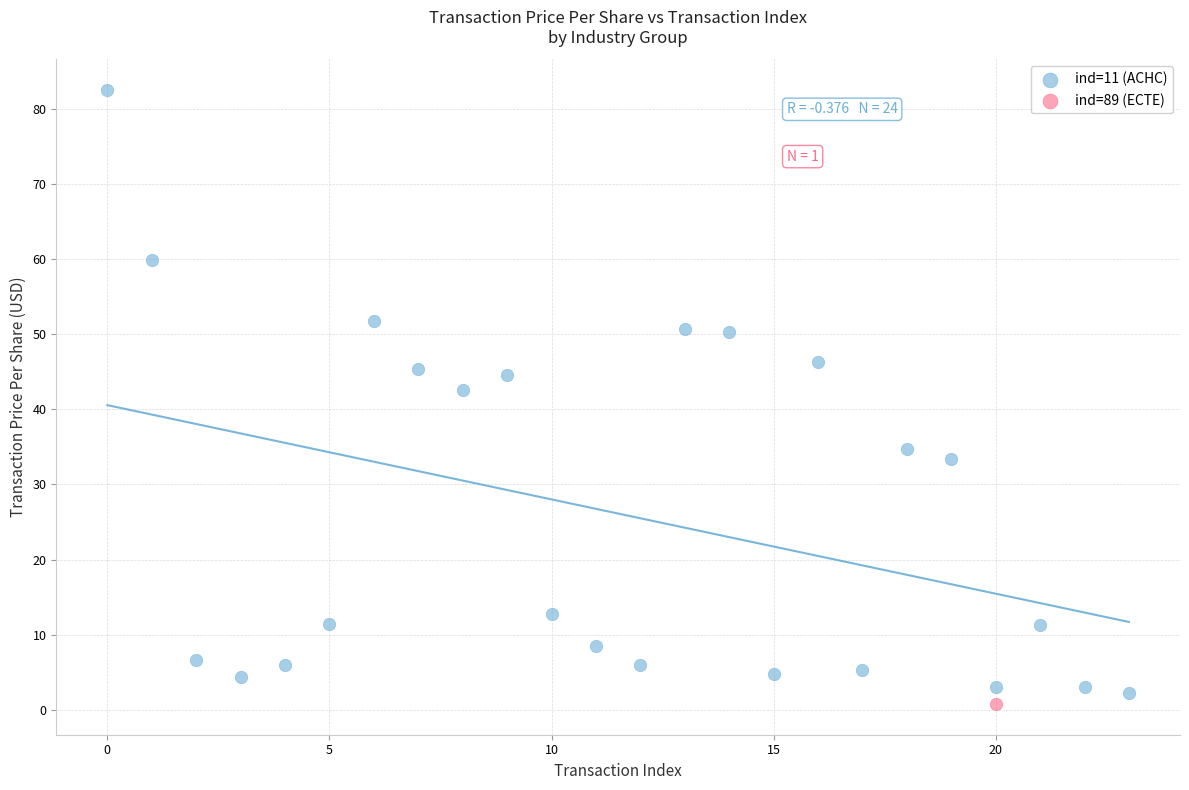

What are all the series names shown in the legend?

ind=11 (ACHC), ind=89 (ECTE)